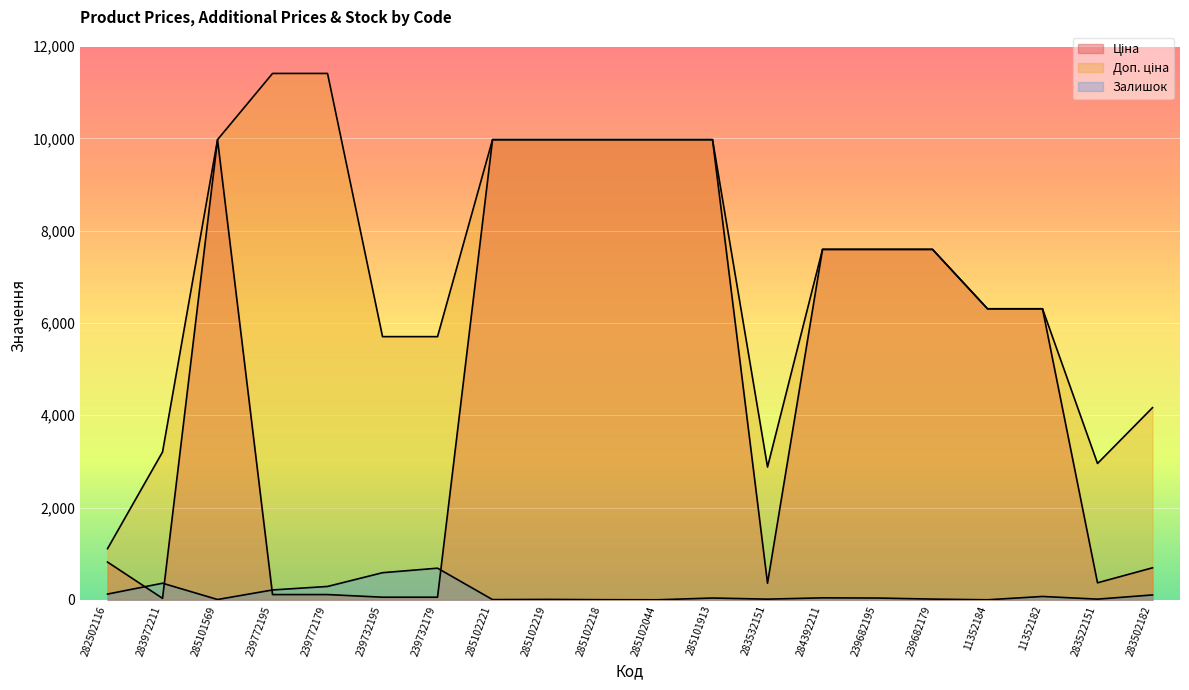

In Залишок, how many points are higher than both neighbors (excluding endpoints)?

6